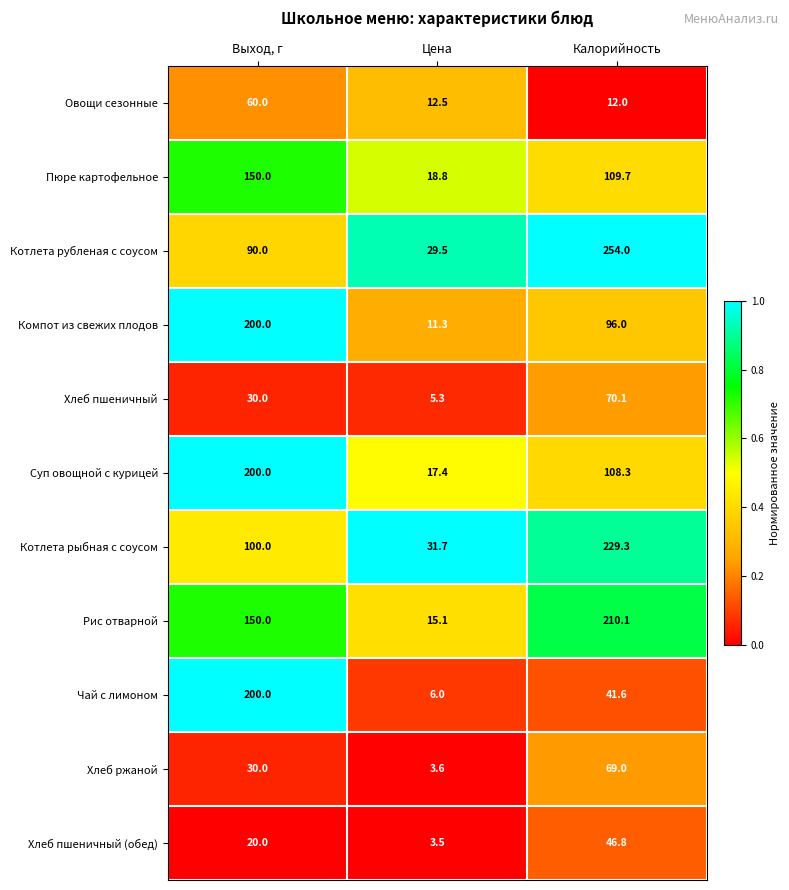

True or false: Рис отварной has a value of 15.1 at Цена.

True